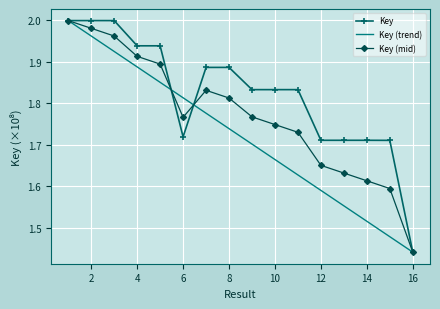

List the series in order of their overall mean, highest first.

Key, Key (mid), Key (trend)